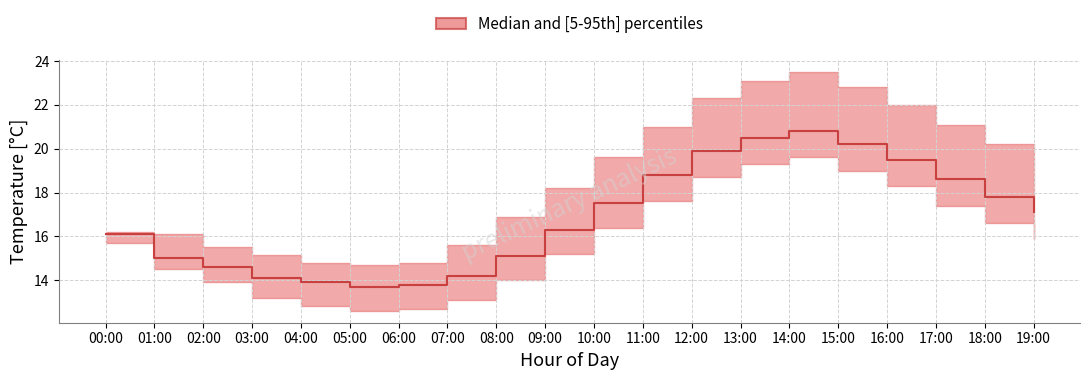

Reading left to right, transcribe all the data shown in this chart.

temperature_median: 00:00=16.1	01:00=15.0	02:00=14.6	03:00=14.1	04:00=13.9	05:00=13.7	06:00=13.8	07:00=14.2	08:00=15.1	09:00=16.3	10:00=17.5	11:00=18.8	12:00=19.9	13:00=20.5	14:00=20.8	15:00=20.2	16:00=19.5	17:00=18.6	18:00=17.8	19:00=17.1
temperature_upper: 00:00=16.2	01:00=16.1	02:00=15.5	03:00=15.2	04:00=14.8	05:00=14.7	06:00=14.8	07:00=15.6	08:00=16.9	09:00=18.2	10:00=19.6	11:00=21.0	12:00=22.3	13:00=23.1	14:00=23.5	15:00=22.8	16:00=22.0	17:00=21.1	18:00=20.2	19:00=19.4
temperature_lower: 00:00=15.7	01:00=14.5	02:00=13.9	03:00=13.2	04:00=12.8	05:00=12.6	06:00=12.7	07:00=13.1	08:00=14.0	09:00=15.2	10:00=16.4	11:00=17.6	12:00=18.7	13:00=19.3	14:00=19.6	15:00=19.0	16:00=18.3	17:00=17.4	18:00=16.6	19:00=15.9